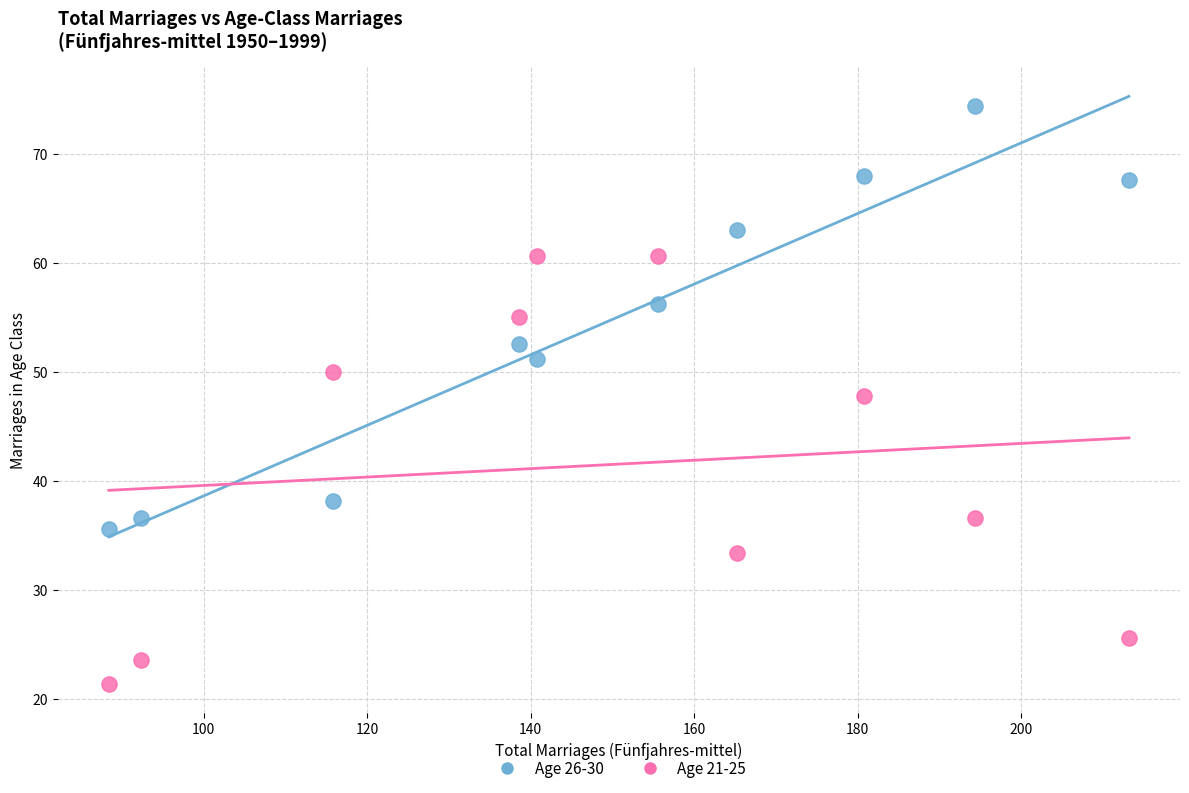

Across all data points, what is the range of X values (max minus min)?

124.8